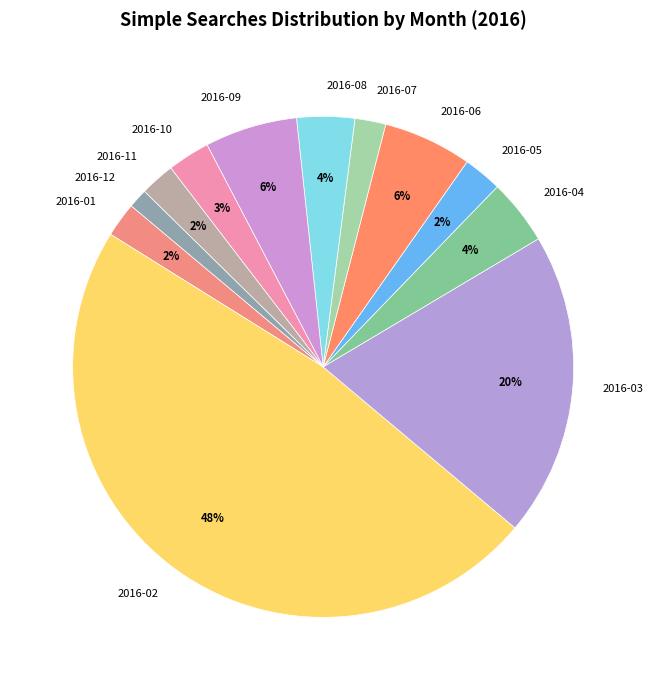

To the nearest percent, what portion does 2016-07 represent?

2%